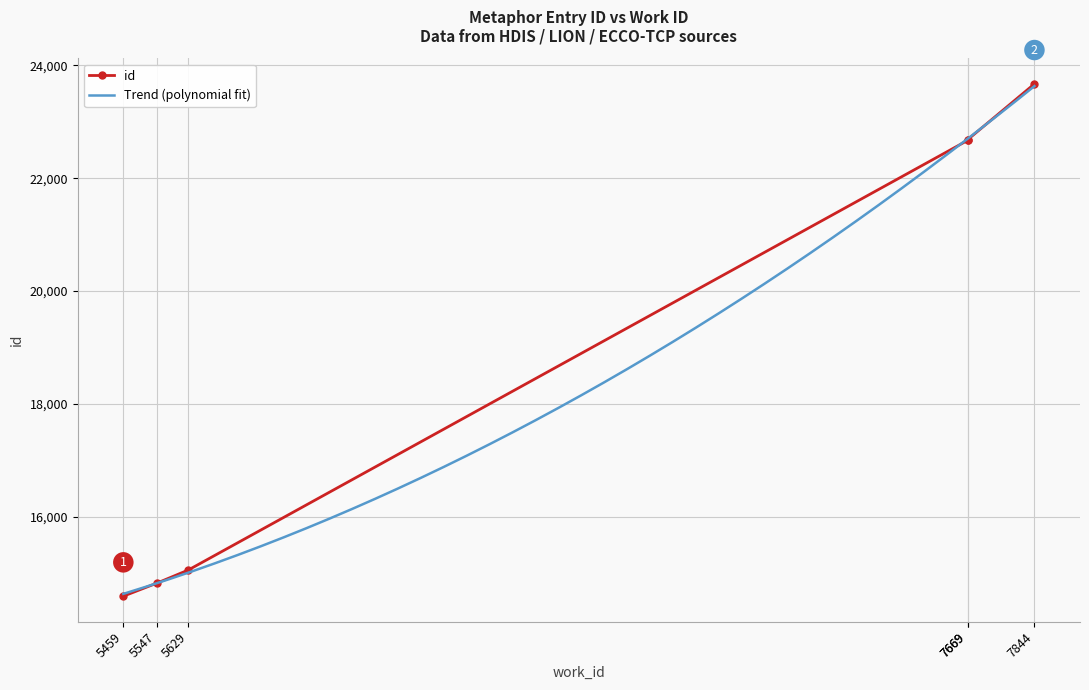

True or false: the data shows 7627 at 5459.

False